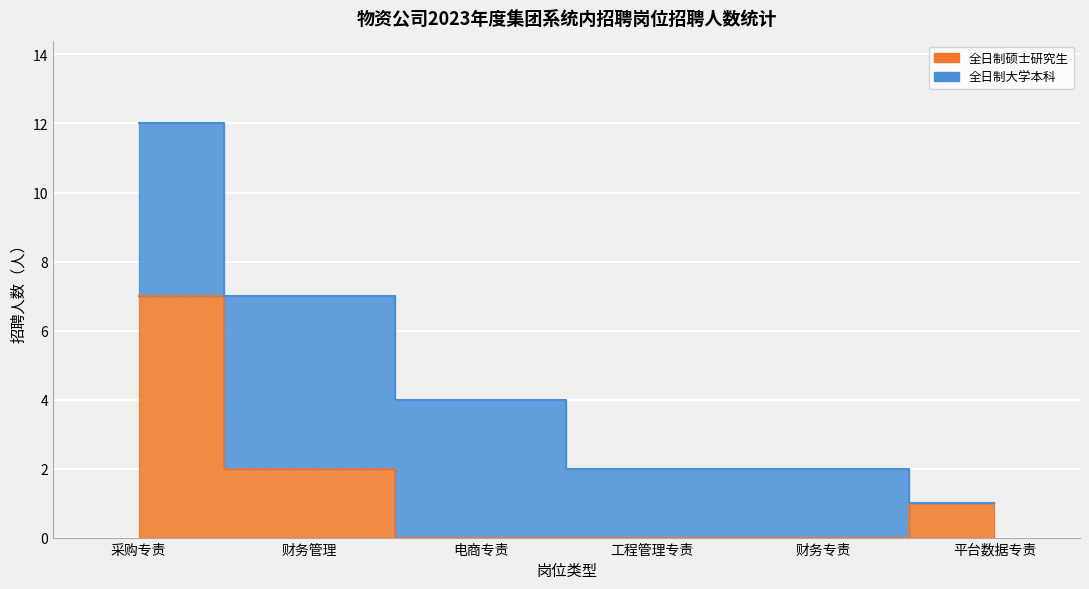

True or false: the data shows 4 at 电商专责.

False